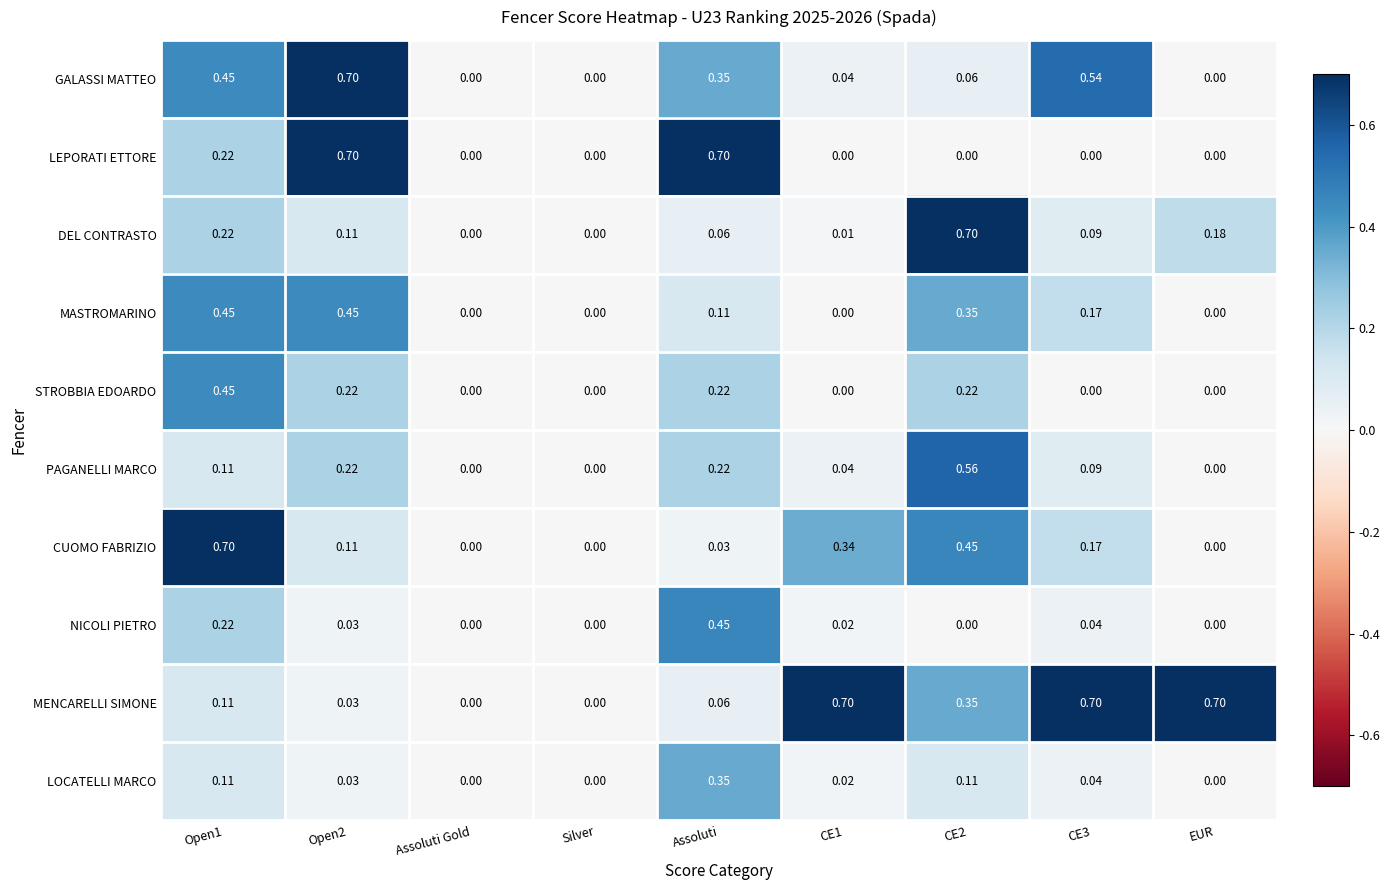

Which series changed the most between Assoluti and CE1?

LEPORATI ETTORE